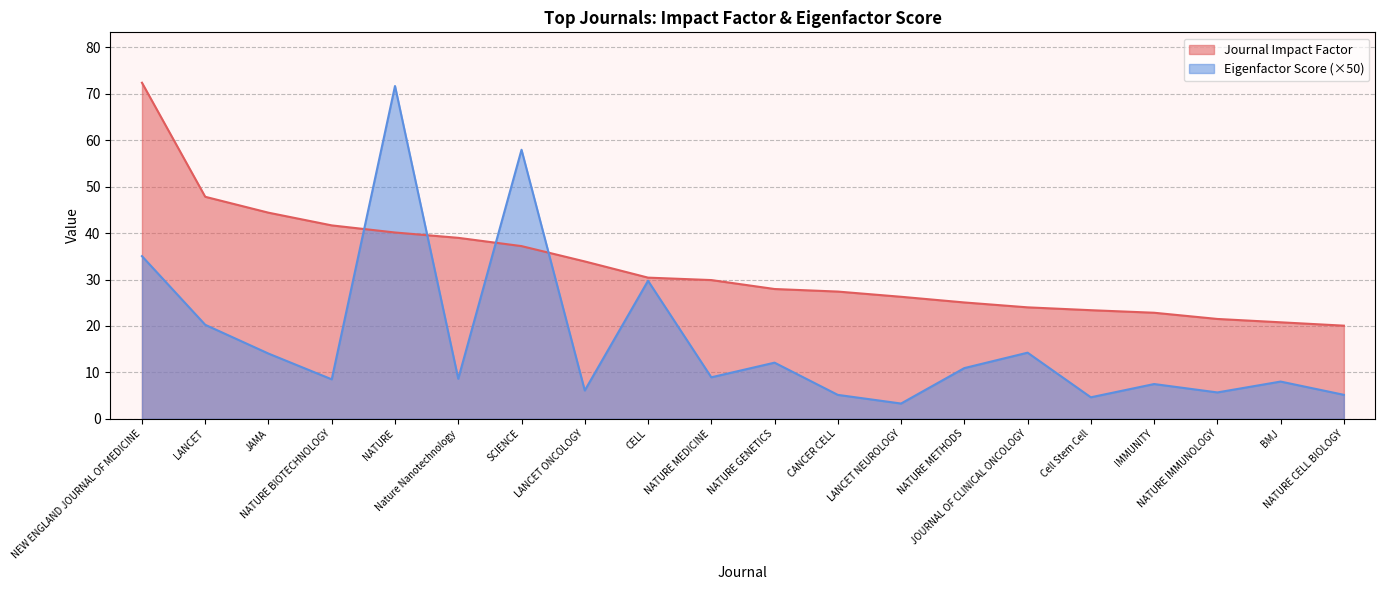

Which series changed the most between NATURE and LANCET ONCOLOGY?

Eigenfactor Score (×50)